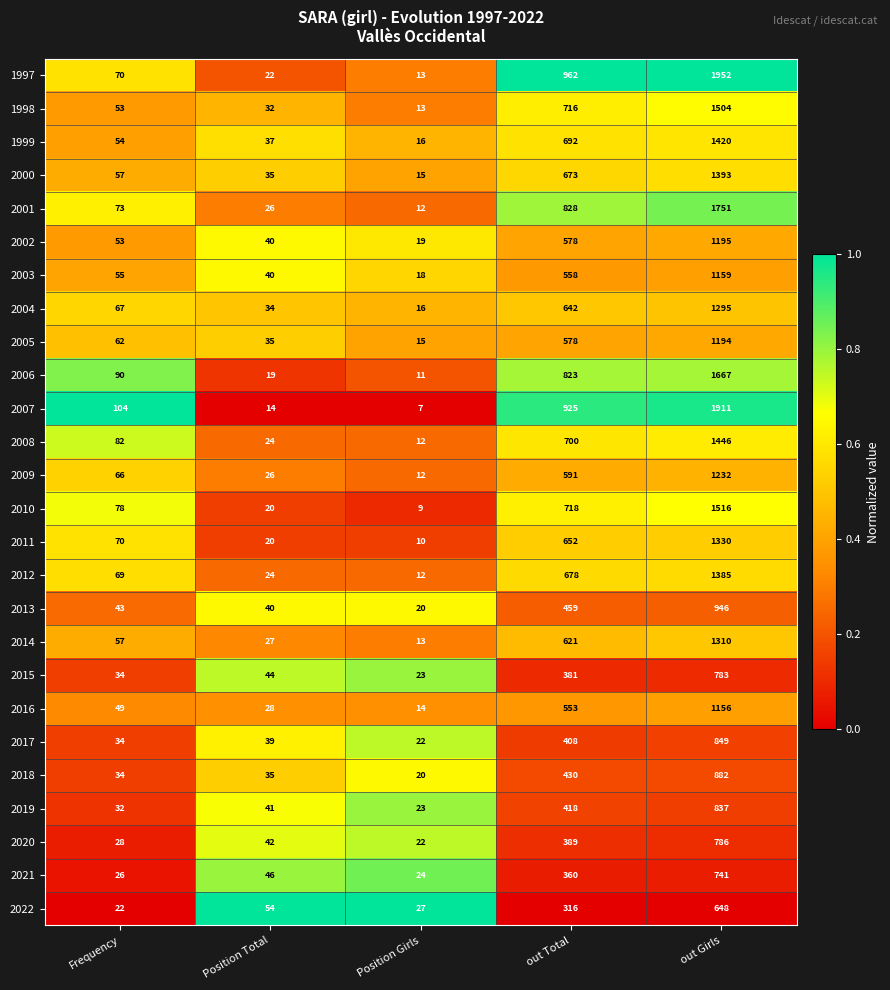

Is it true that 2008 equals 8 at Position Total?

False